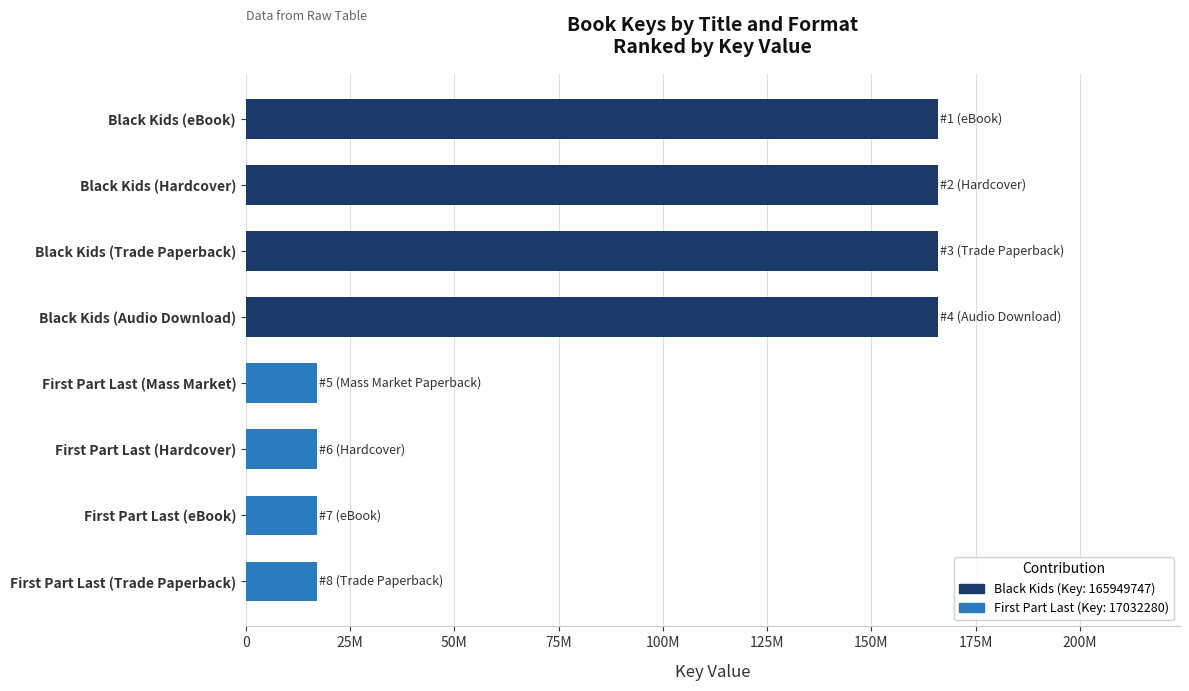

Are the bars horizontal?

Yes